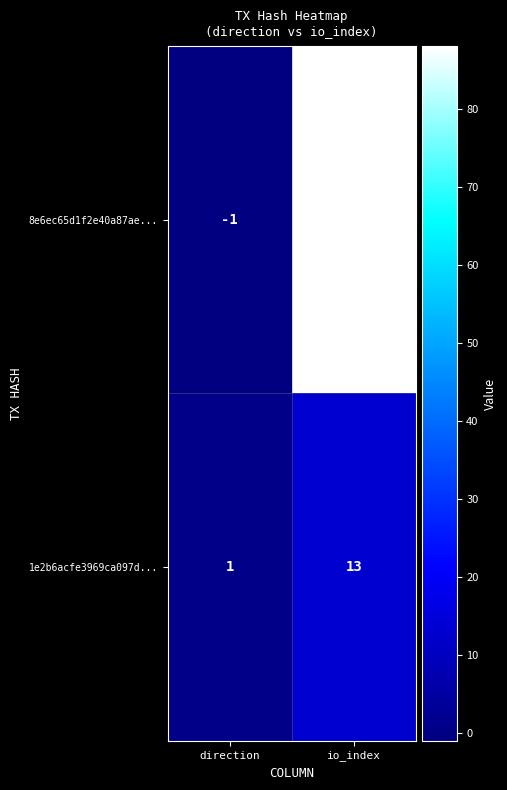

Which label corresponds to the smallest value in the chart?

direction